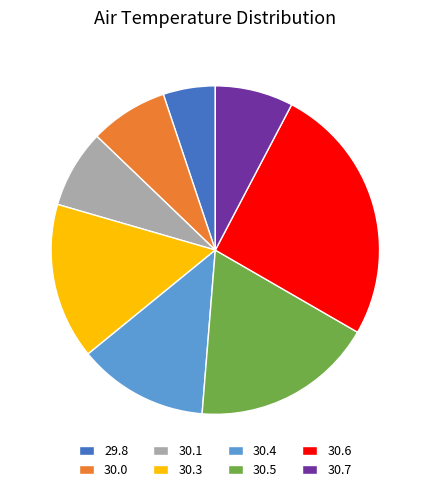

Is there a majority slice in this chart?

No